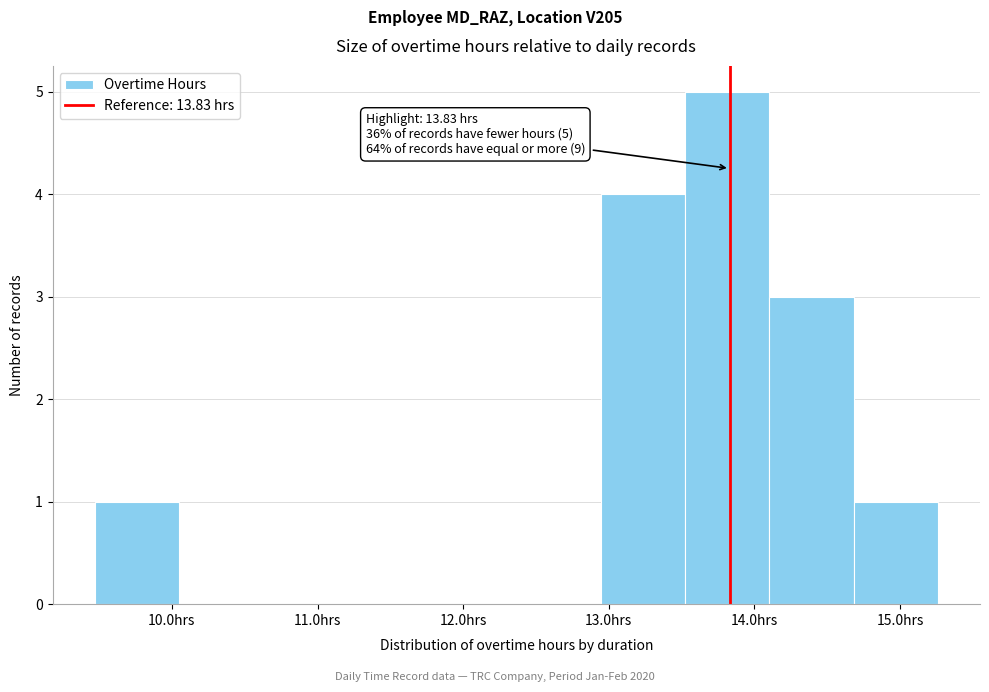

Over which range of the x-axis is the bar tallest?

13.5 to 14.1